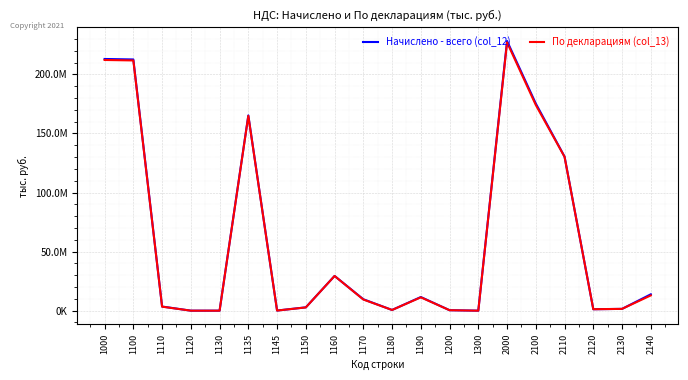

Which series has the largest total across all categories?

Начислено - всего (col_12)